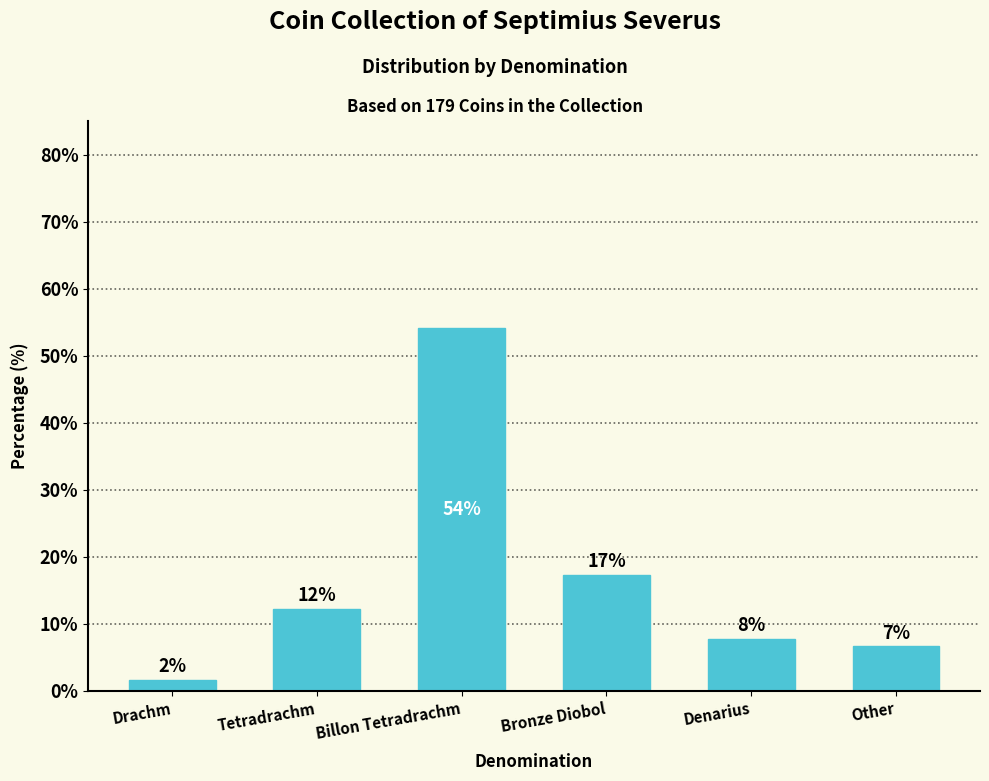

What is the sum of all values?

100.0